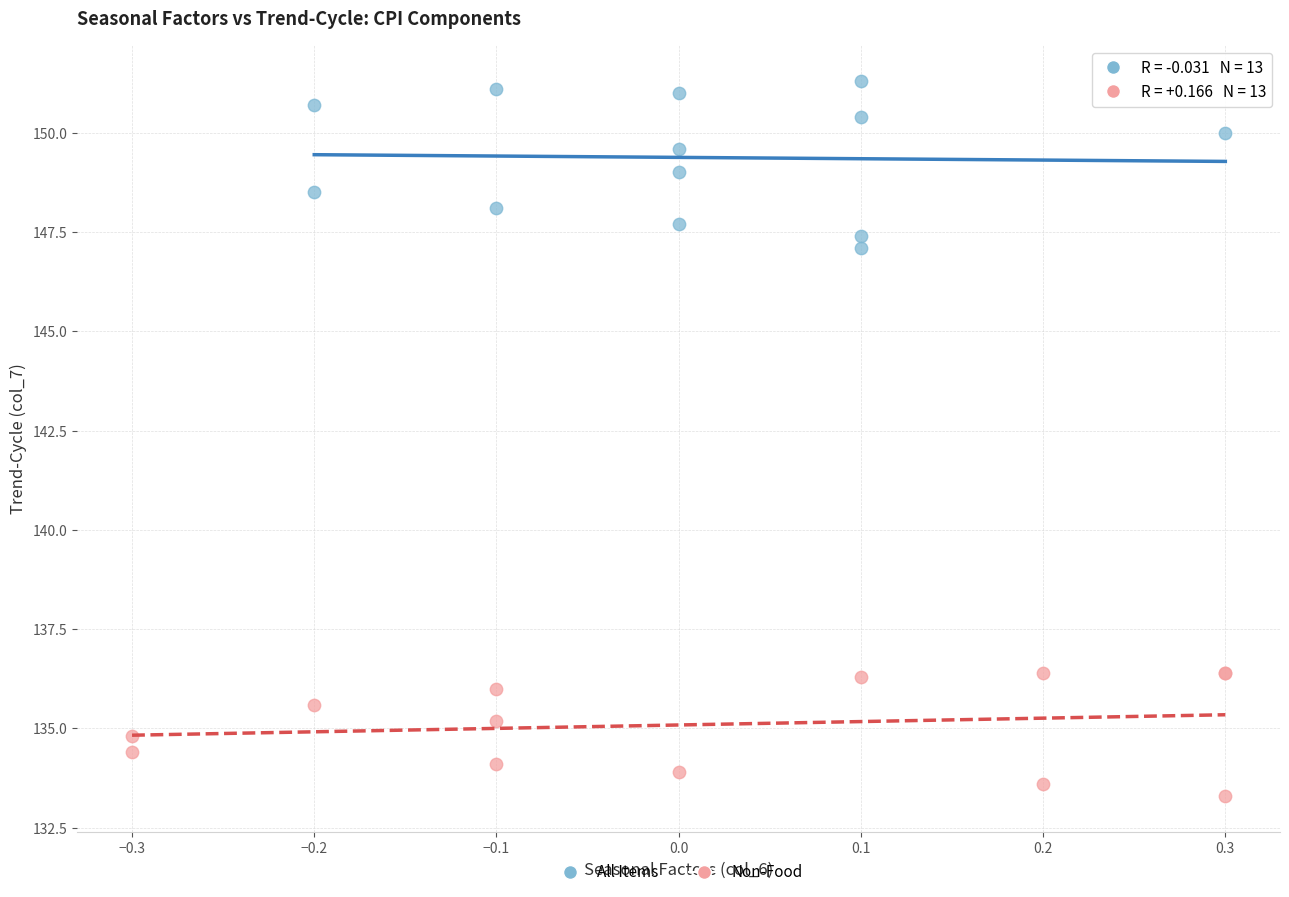

Which series contains the highest Y value?

All Items